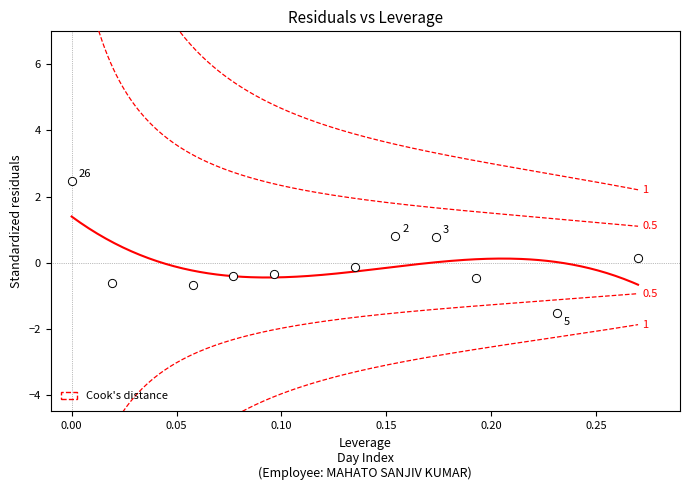

What is the range of X values (max minus min)?

0.3